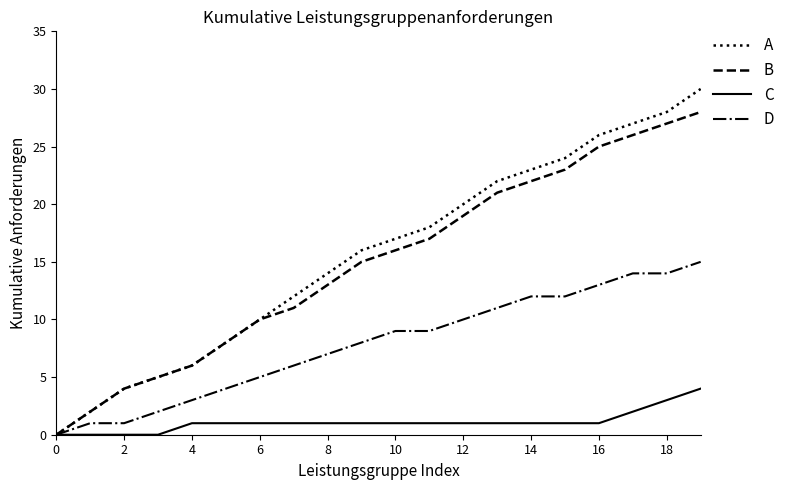

Which series has the widest spread of values?

A